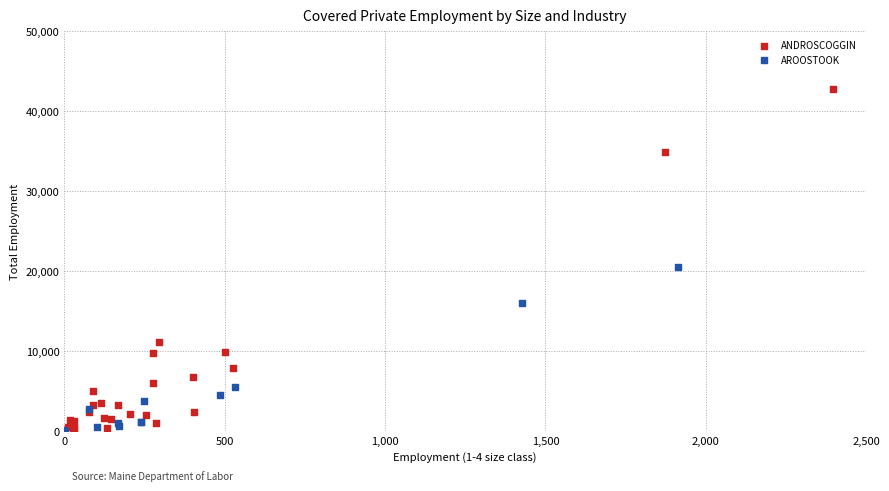

Which series contains the highest Y value?

ANDROSCOGGIN